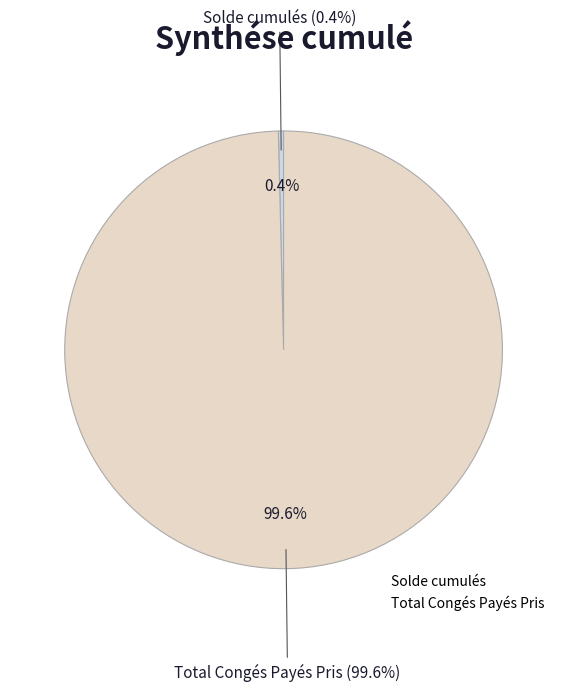

Combined, what portion of the pie is Solde cumulés and Total Congés Payés Pris?

100.0%